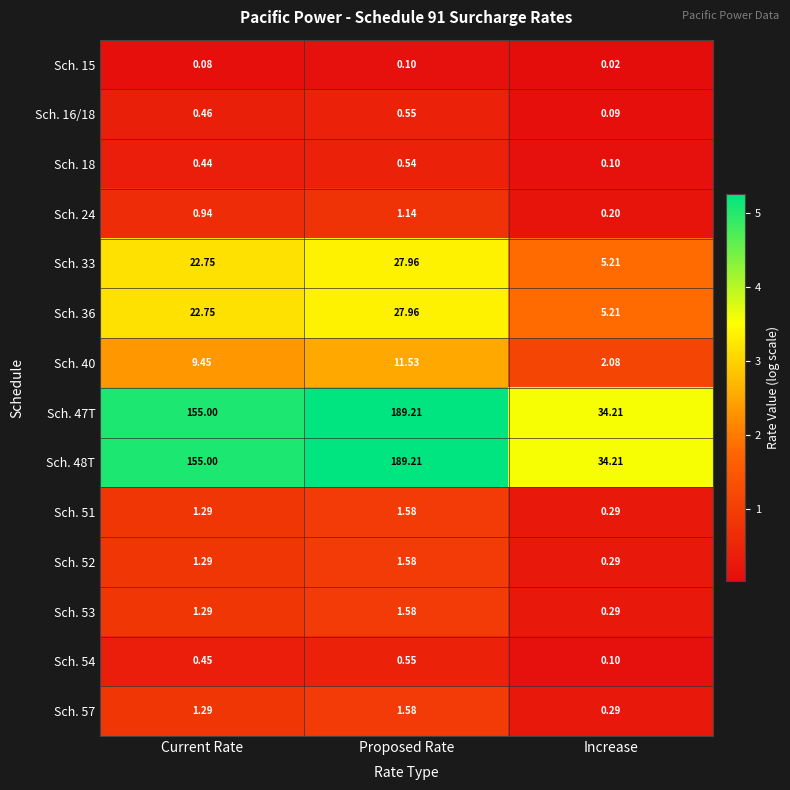

Is the value of Sch. 48T at Increase greater than the value of Sch. 15 at Increase?

Yes